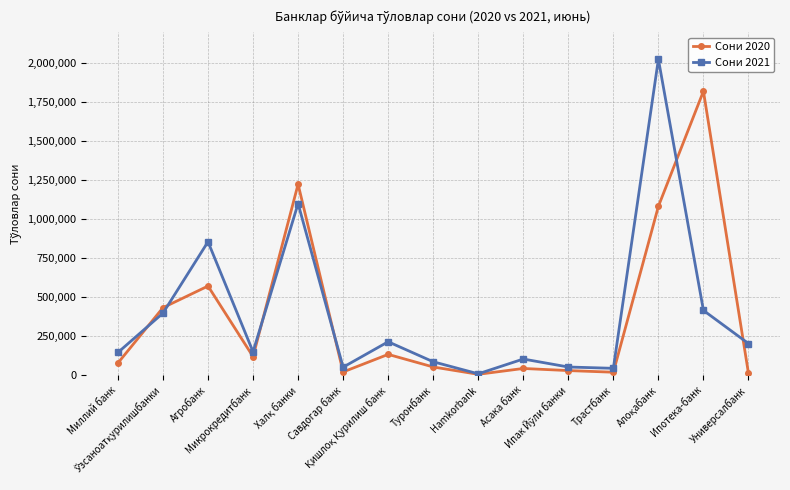

Is this an area chart (filled region under the line)?

No